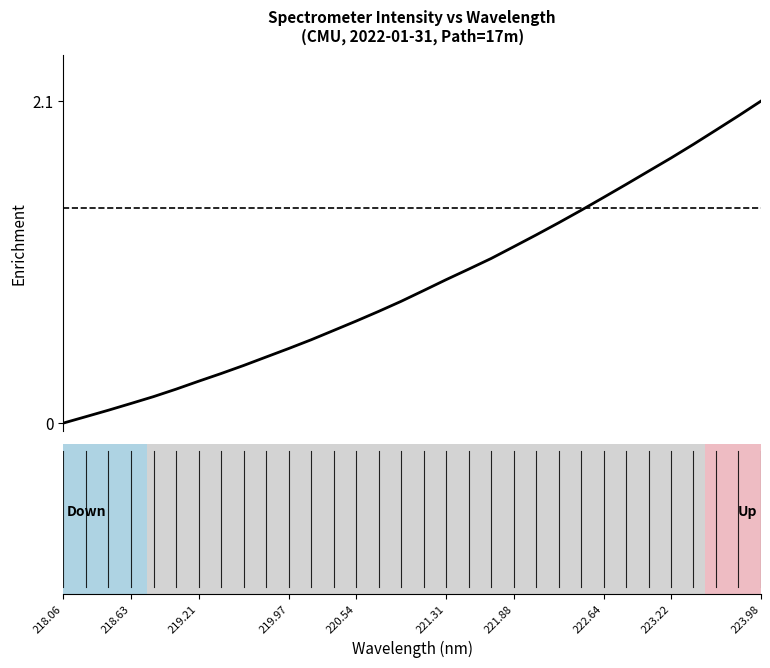

What is the maximum value shown in the chart?

2.1